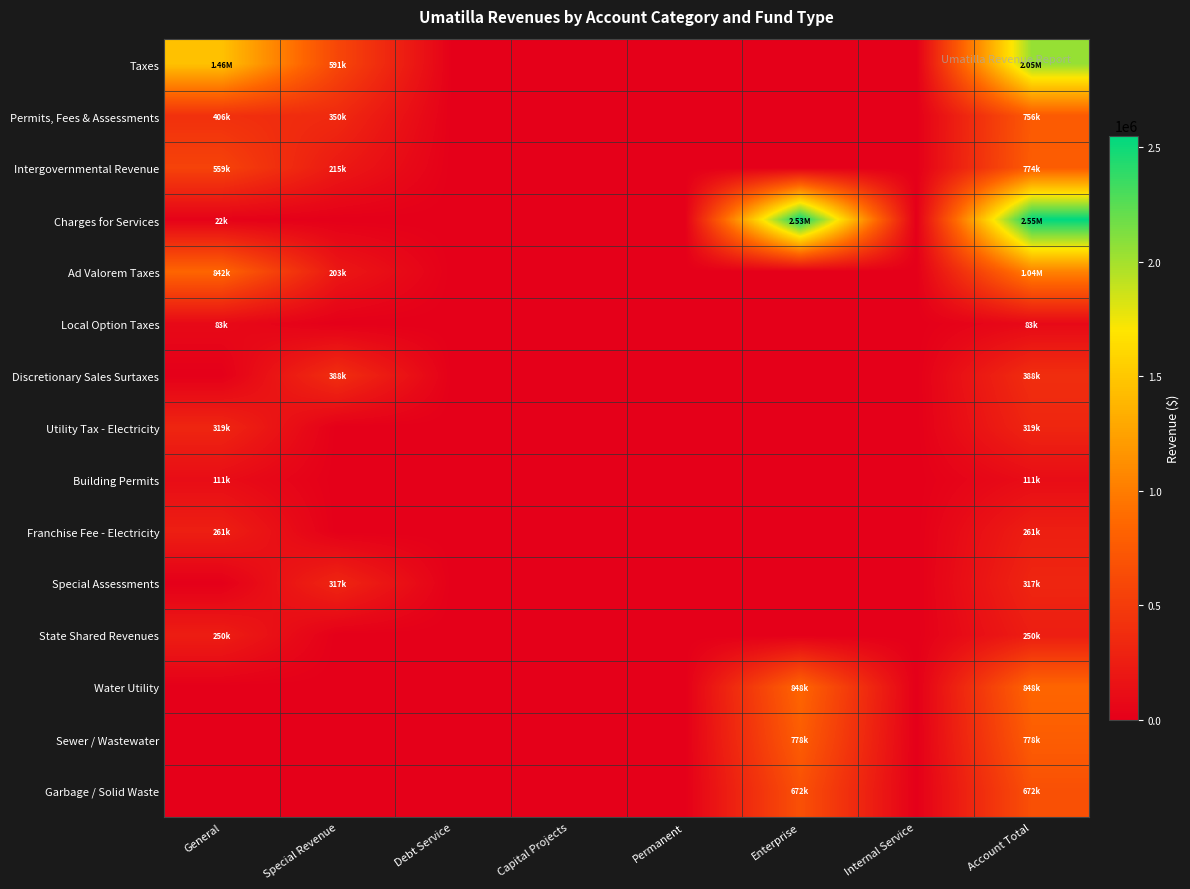

Reading left to right, extract all data points from this chart.

Taxes: General=1459981	Special Revenue=591049	Debt Service=0	Capital Projects=0	Permanent=0	Enterprise=0	Internal Service=0	Account Total=2051030
Permits, Fees & Assessments: General=406335	Special Revenue=349623	Debt Service=0	Capital Projects=0	Permanent=0	Enterprise=0	Internal Service=0	Account Total=755958
Intergovernmental Revenue: General=558966	Special Revenue=214855	Debt Service=0	Capital Projects=0	Permanent=0	Enterprise=0	Internal Service=0	Account Total=773821
Charges for Services: General=22103	Special Revenue=0	Debt Service=0	Capital Projects=0	Permanent=0	Enterprise=2528848	Internal Service=0	Account Total=2550951
Ad Valorem Taxes: General=842122	Special Revenue=202801	Debt Service=0	Capital Projects=0	Permanent=0	Enterprise=0	Internal Service=0	Account Total=1044923
Local Option Taxes: General=82964	Special Revenue=0	Debt Service=0	Capital Projects=0	Permanent=0	Enterprise=0	Internal Service=0	Account Total=82964
Discretionary Sales Surtaxes: General=0	Special Revenue=388248	Debt Service=0	Capital Projects=0	Permanent=0	Enterprise=0	Internal Service=0	Account Total=388248
Utility Tax - Electricity: General=319114	Special Revenue=0	Debt Service=0	Capital Projects=0	Permanent=0	Enterprise=0	Internal Service=0	Account Total=319114
Building Permits: General=111403	Special Revenue=0	Debt Service=0	Capital Projects=0	Permanent=0	Enterprise=0	Internal Service=0	Account Total=111403
Franchise Fee - Electricity: General=260892	Special Revenue=0	Debt Service=0	Capital Projects=0	Permanent=0	Enterprise=0	Internal Service=0	Account Total=260892
Special Assessments: General=0	Special Revenue=316585	Debt Service=0	Capital Projects=0	Permanent=0	Enterprise=0	Internal Service=0	Account Total=316585
State Shared Revenues: General=249672	Special Revenue=0	Debt Service=0	Capital Projects=0	Permanent=0	Enterprise=0	Internal Service=0	Account Total=249672
Water Utility: General=0	Special Revenue=0	Debt Service=0	Capital Projects=0	Permanent=0	Enterprise=847644	Internal Service=0	Account Total=847644
Sewer / Wastewater: General=0	Special Revenue=0	Debt Service=0	Capital Projects=0	Permanent=0	Enterprise=777902	Internal Service=0	Account Total=777902
Garbage / Solid Waste: General=0	Special Revenue=0	Debt Service=0	Capital Projects=0	Permanent=0	Enterprise=672245	Internal Service=0	Account Total=672245